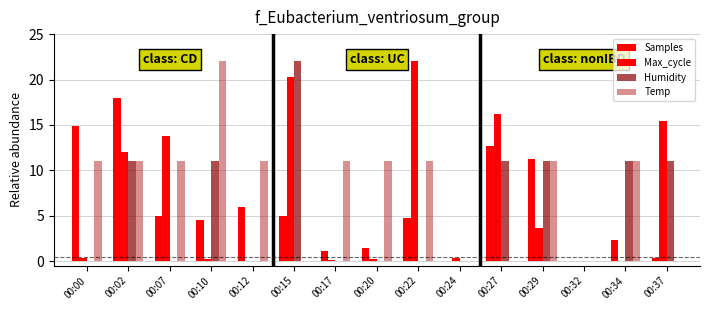

Which series has the widest spread of values?

Max_cycle